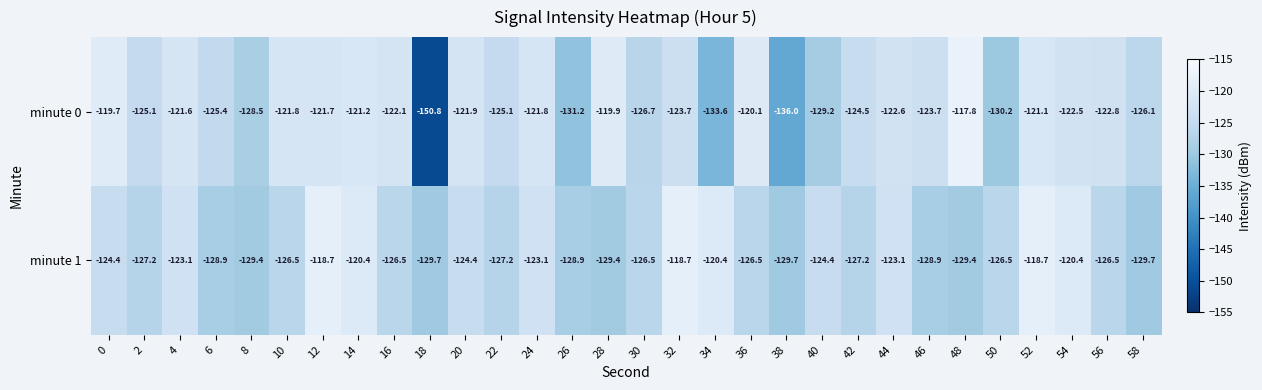

Rank the series by their average value, from lowest to highest.

minute 1, minute 0